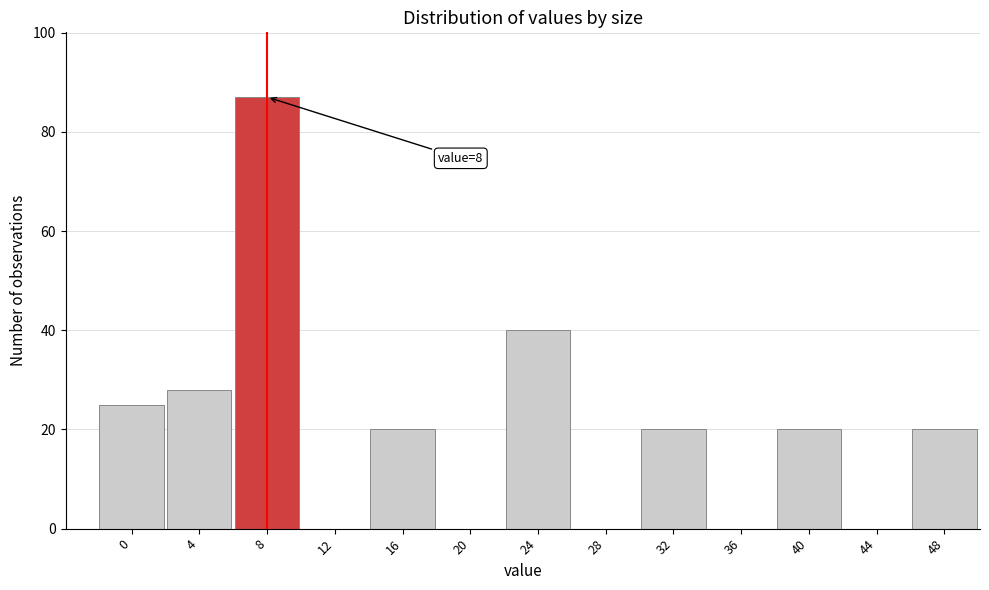

Reading right to left, transcribe all the data shown in this chart.

48=20	44=0	40=20	36=0	32=20	28=0	24=40	20=0	16=20	12=0	8=87	4=28	0=25